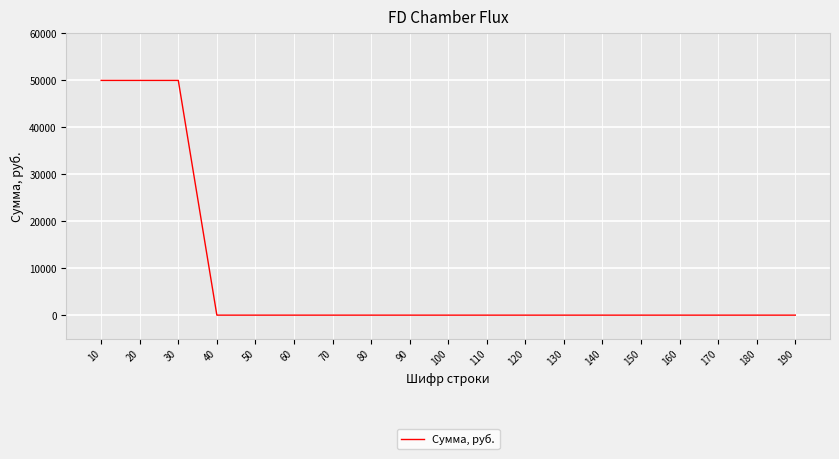

How many values exceed 0?

3